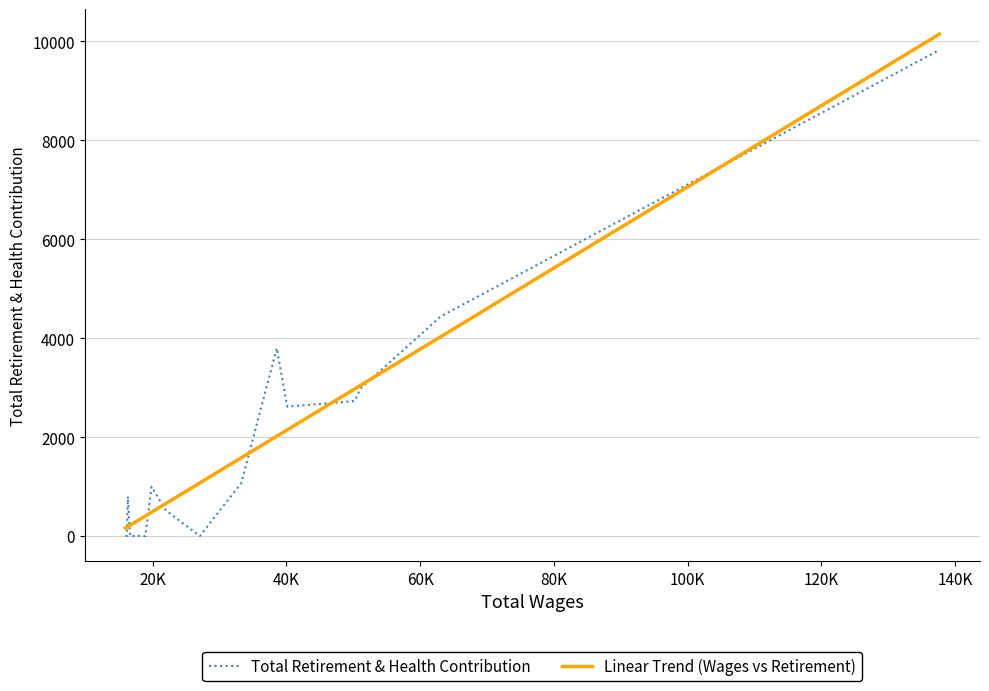

Is this an area chart (filled region under the line)?

No